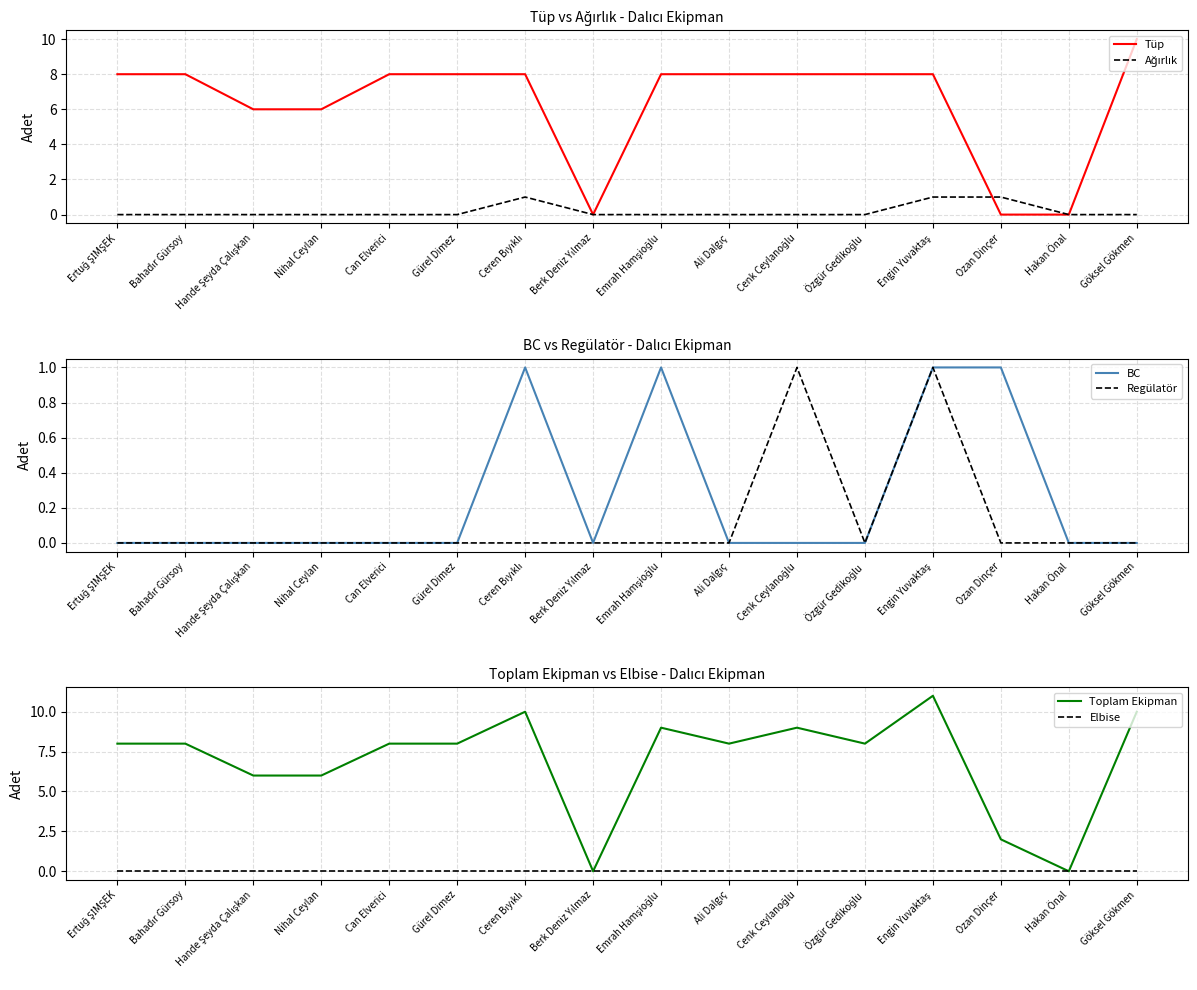

What is the sum of the Toplam Ekipman values at Ceren Bıyıklı and Ertuğ ŞİMŞEK?

18